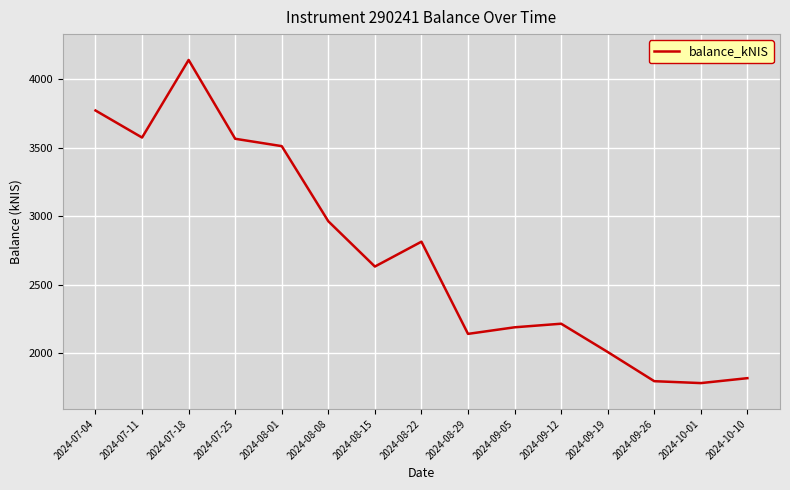

The value at 2024-07-25 is 5990.6. True or false?

False